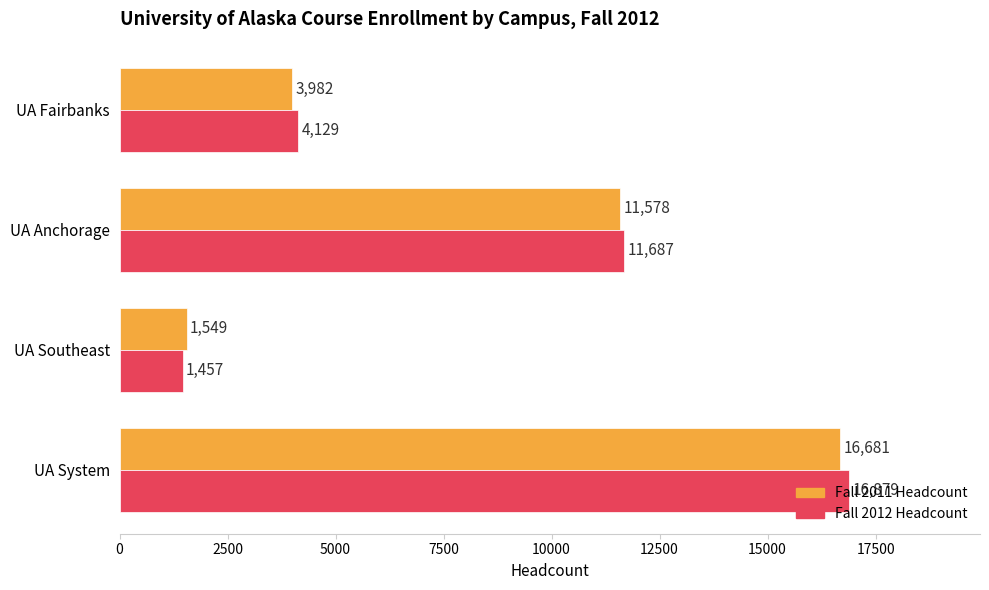

How many data points in Fall 2012 Headcount are less than 11687?

2